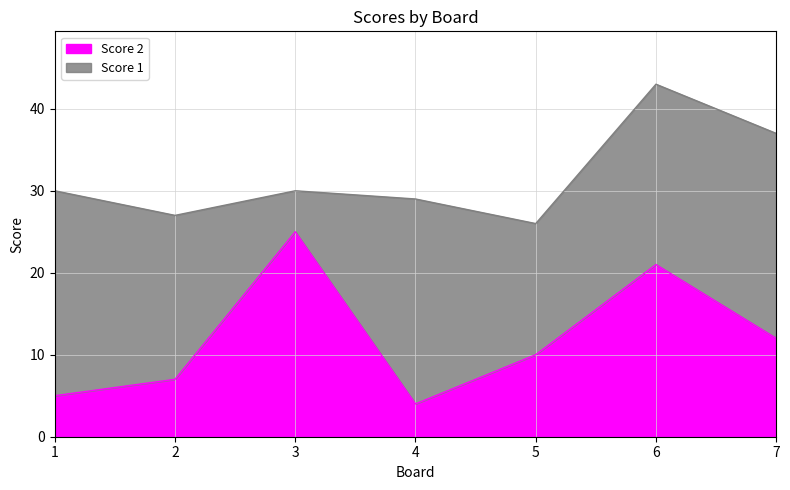

The chart shows a value of 18 at 5. True or false?

False